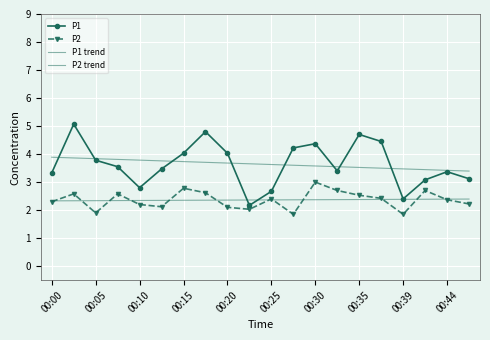

What is the value of the P2 trend point at the 1st from the left?

2.3